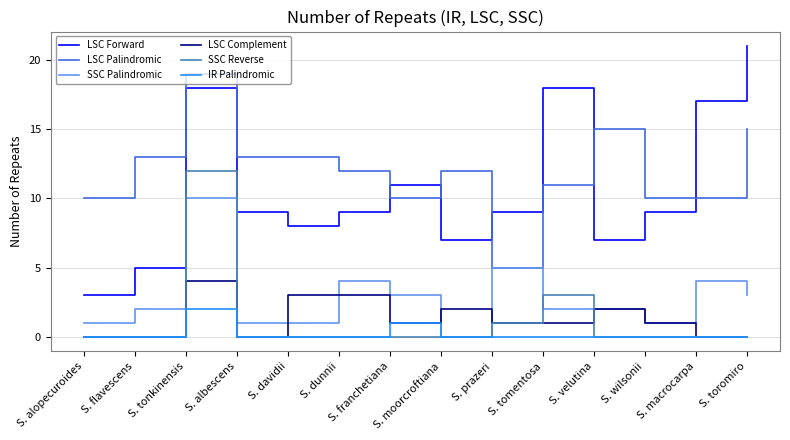

What is the highest value of the SSC Palindromic series?

10